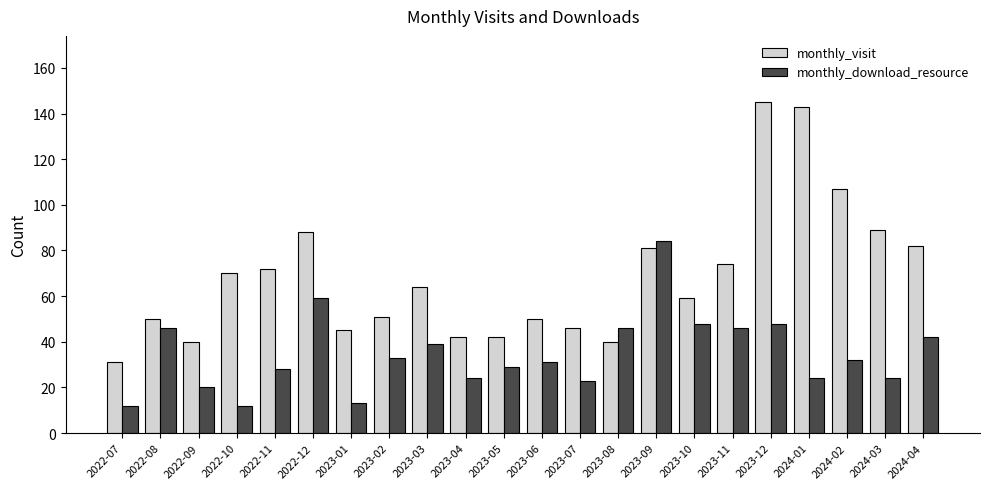

How many bars are there in total?

44